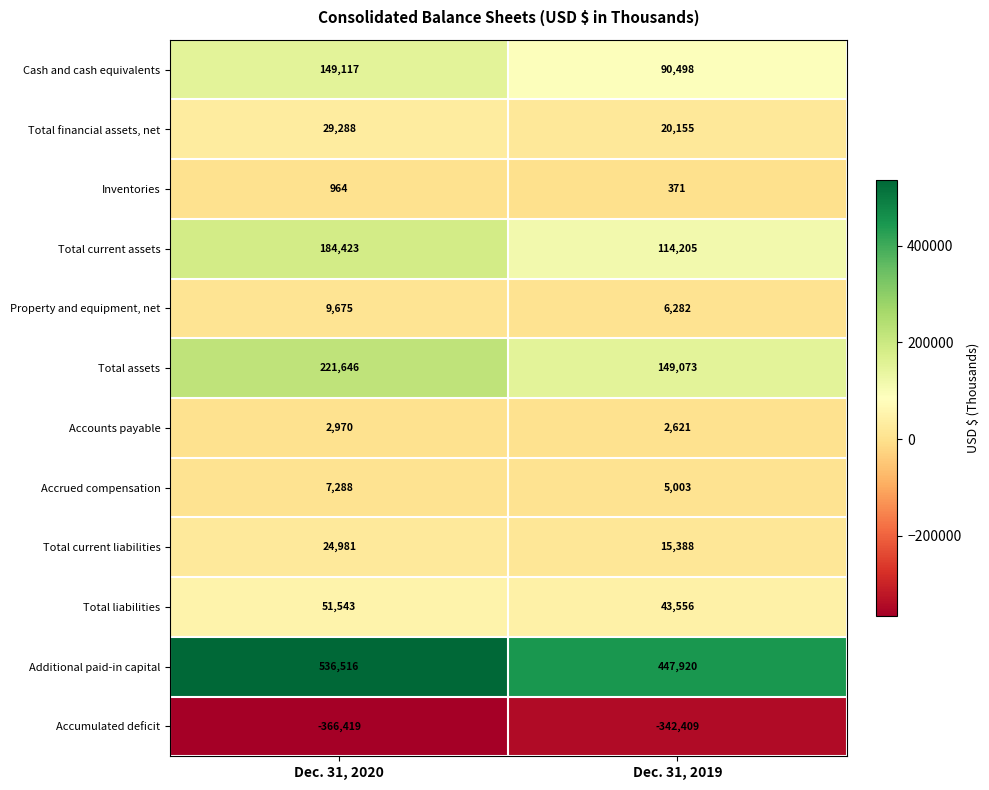

Reading left to right, what are all the values shown in this chart?

Cash and cash equivalents: Dec. 31, 2020=149117	Dec. 31, 2019=90498
Total financial assets, net: Dec. 31, 2020=29288	Dec. 31, 2019=20155
Inventories: Dec. 31, 2020=964	Dec. 31, 2019=371
Total current assets: Dec. 31, 2020=184423	Dec. 31, 2019=114205
Property and equipment, net: Dec. 31, 2020=9675	Dec. 31, 2019=6282
Total assets: Dec. 31, 2020=221646	Dec. 31, 2019=149073
Accounts payable: Dec. 31, 2020=2970	Dec. 31, 2019=2621
Accrued compensation: Dec. 31, 2020=7288	Dec. 31, 2019=5003
Total current liabilities: Dec. 31, 2020=24981	Dec. 31, 2019=15388
Total liabilities: Dec. 31, 2020=51543	Dec. 31, 2019=43556
Additional paid-in capital: Dec. 31, 2020=536516	Dec. 31, 2019=447920
Accumulated deficit: Dec. 31, 2020=-366419	Dec. 31, 2019=-342409